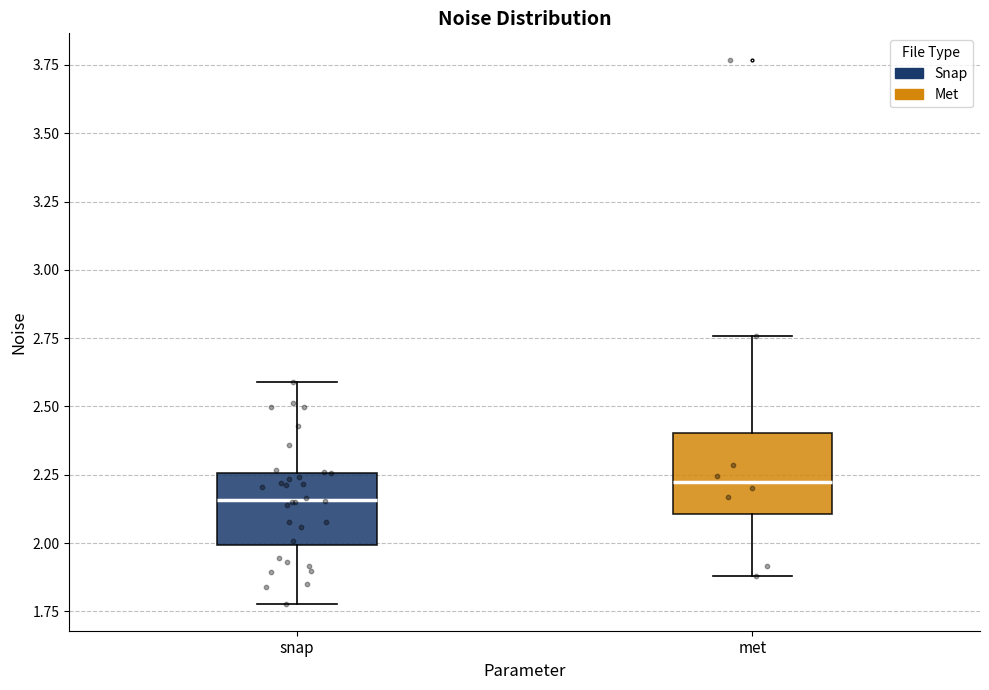

Reading left to right, read every box against the y-axis: the position of its median line, the range the box covers, and the ends of its whiskers. The values are not printed on the chart, so give them approximately, as read against the axis.

snap: median 2.15, box 2.00 to 2.25, whiskers 1.80 to 2.60
met: median 2.20, box 2.10 to 2.40, whiskers 1.90 to 2.75